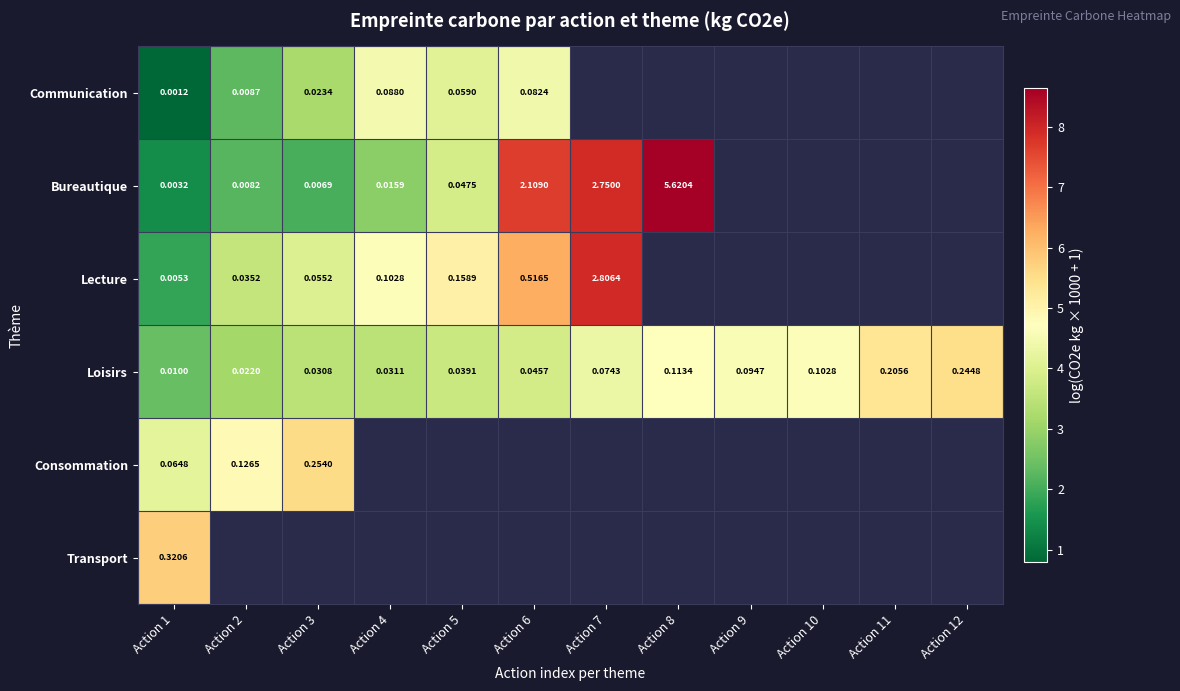

What is the average value of the Loisirs series?

4.1